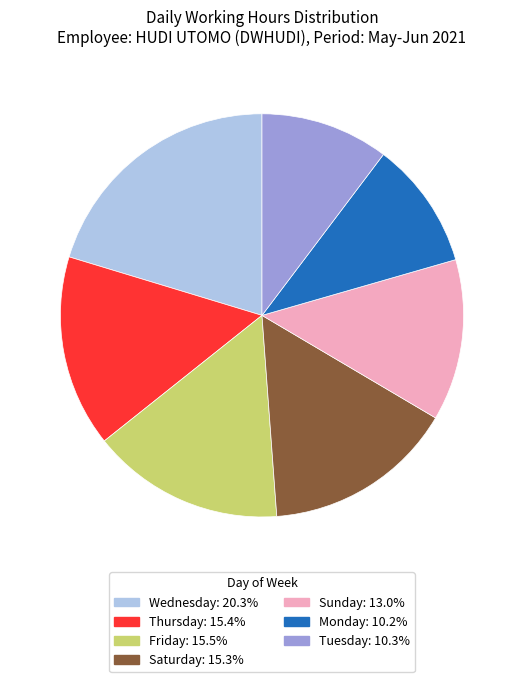

Does any single category account for the majority?

No